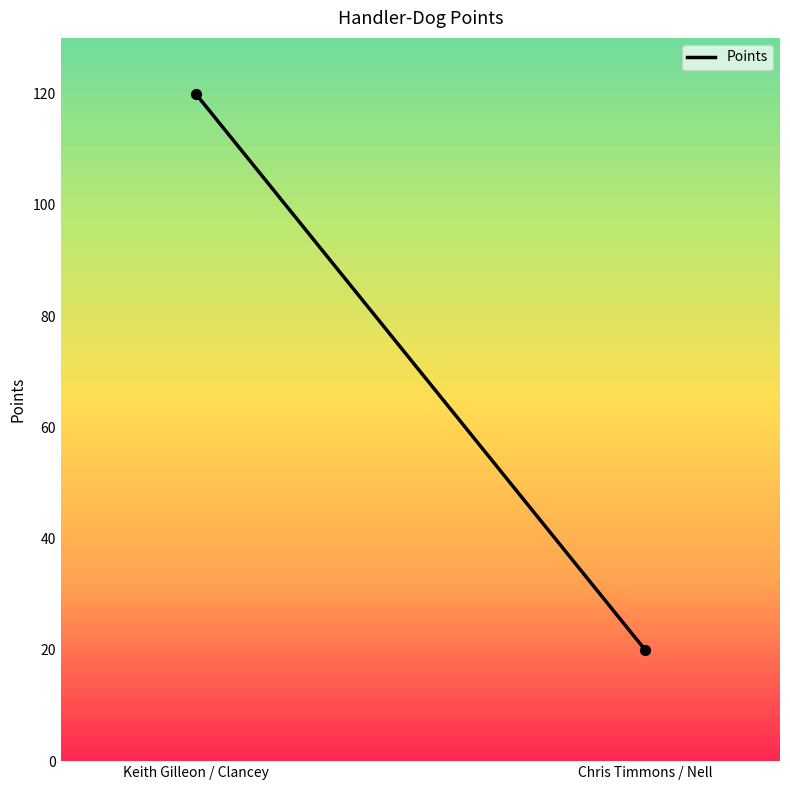

What is the average Y value?

70